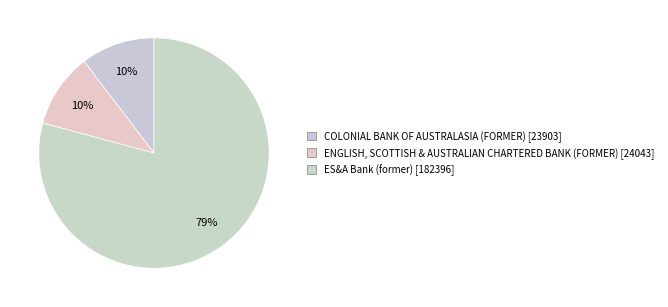

How much of the chart is everything except ES&A Bank (former)?

20.8%